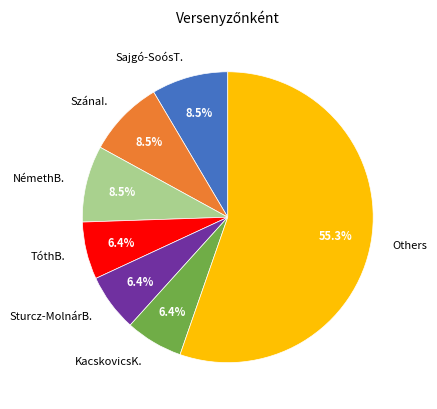

How many segments does this pie chart have?

7